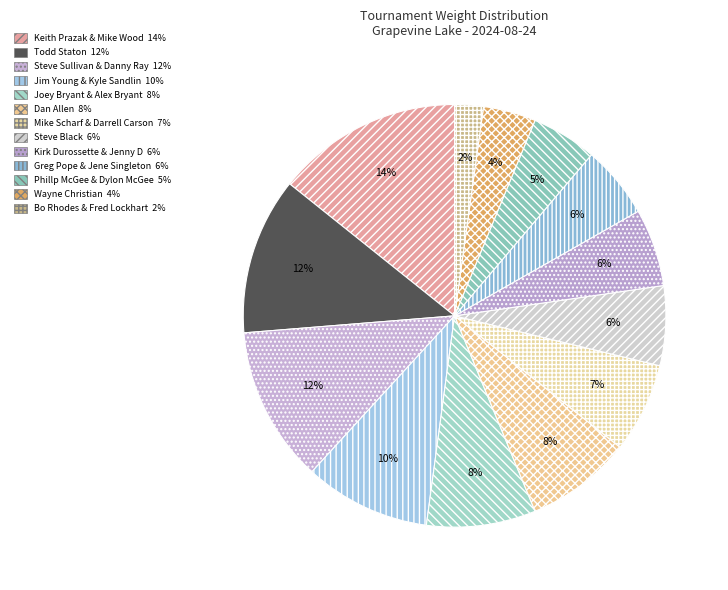

To the nearest percent, what is the combined percentage of Todd Staton and Steve Sullivan & Danny Ray?

24%